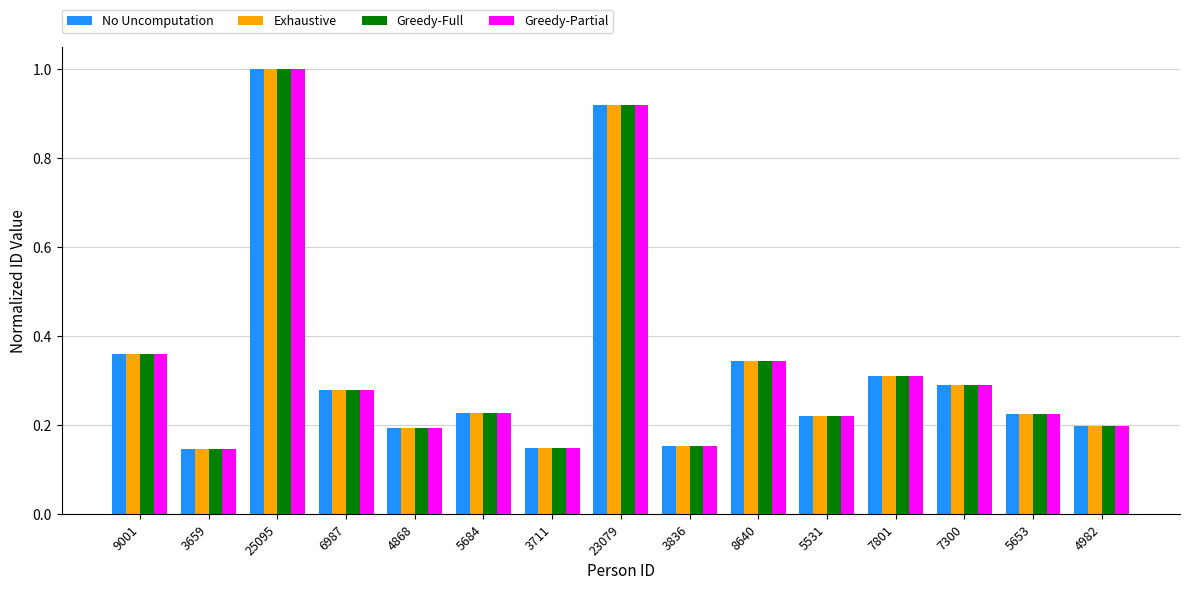

Does the chart contain any negative values?

No